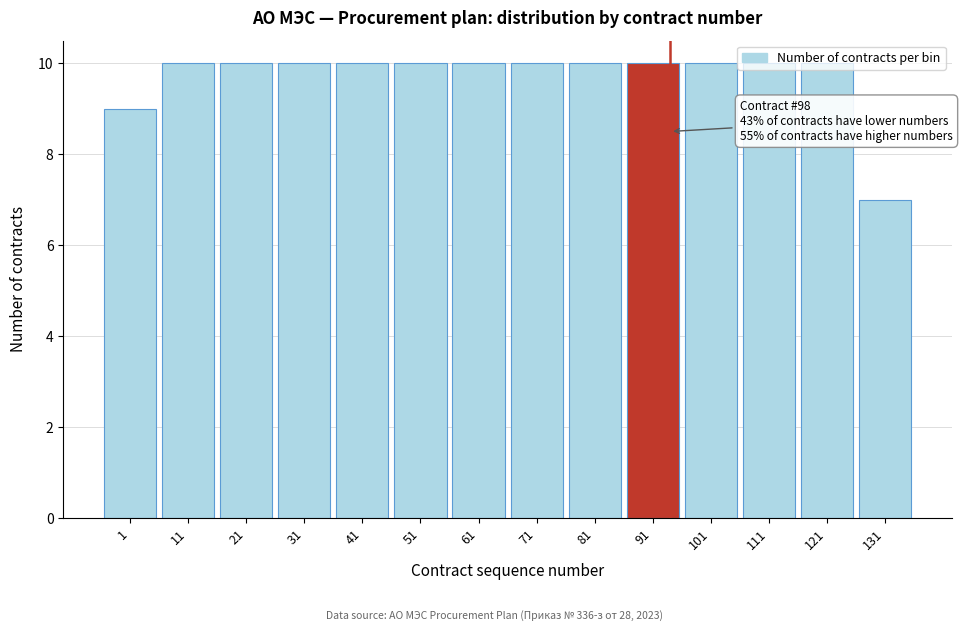

What is the smallest value displayed?

7